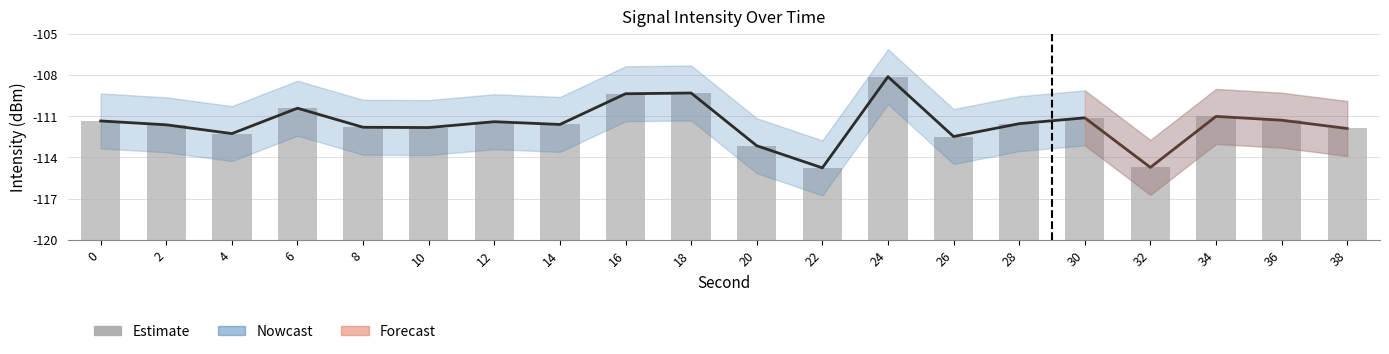

What is the change in value from 12 to 16?

+2.0